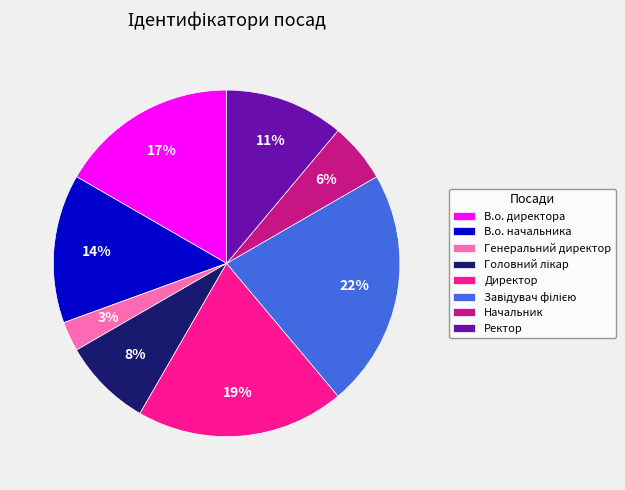

Is there a majority slice in this chart?

No